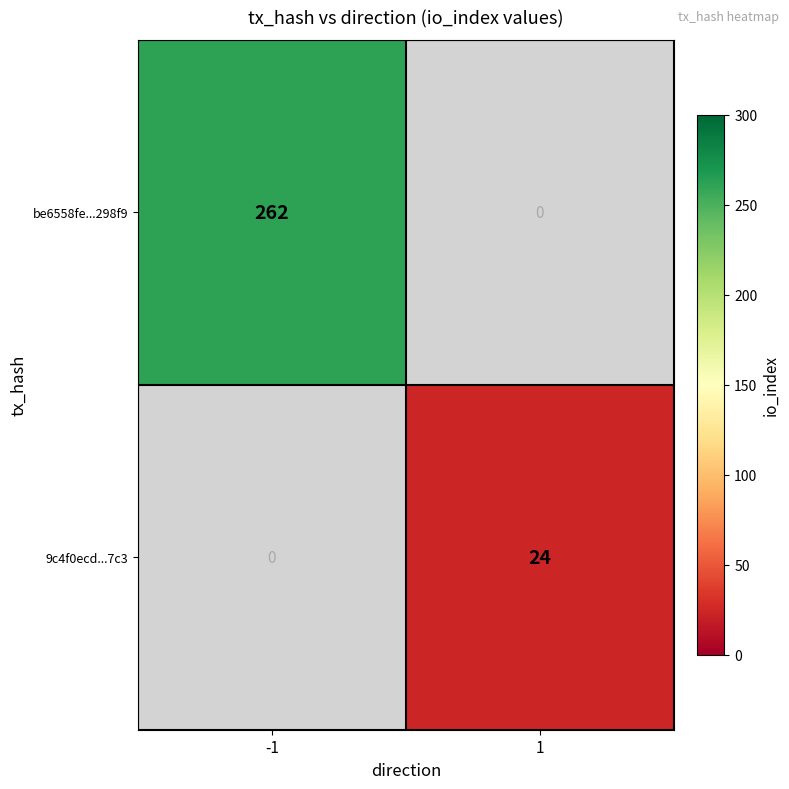

Is it true that be6558fe...298f9 equals 262 at -1?

True